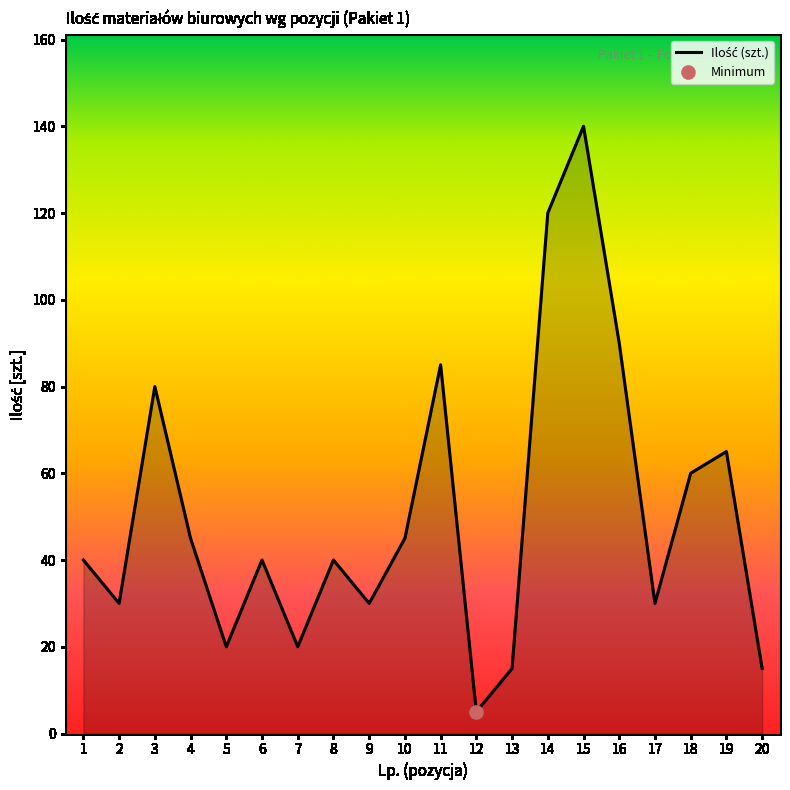

The chart shows a value of 80 at 10. True or false?

False